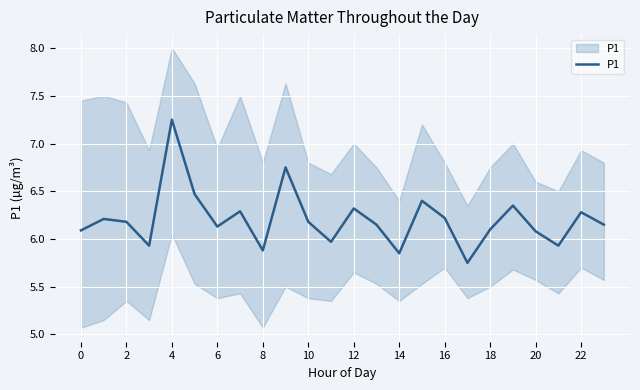

What is the ratio of the value at 10 to the value at 15?

1.0